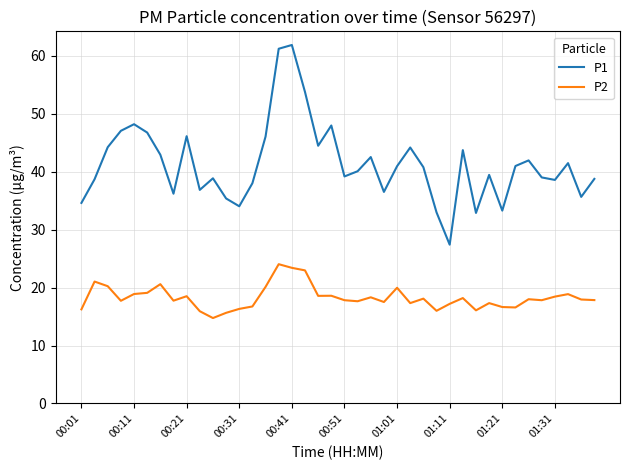

What is the maximum value for P1?

61.9